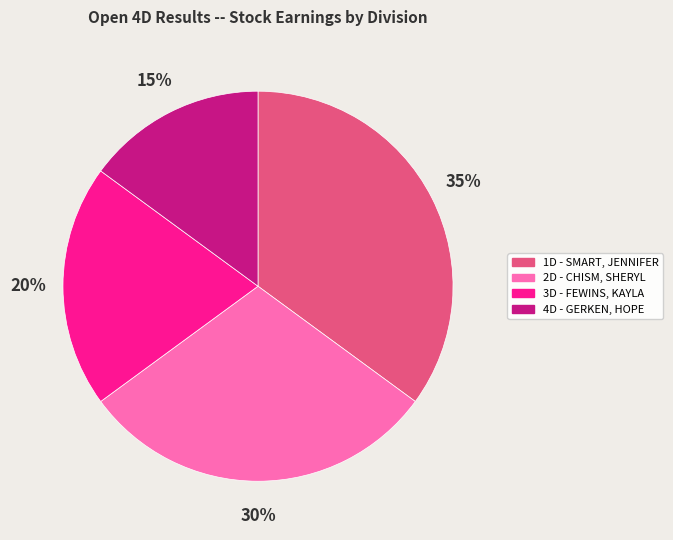

To the nearest percent, what percentage of the pie is 1D - SMART, JENNIFER?

35%